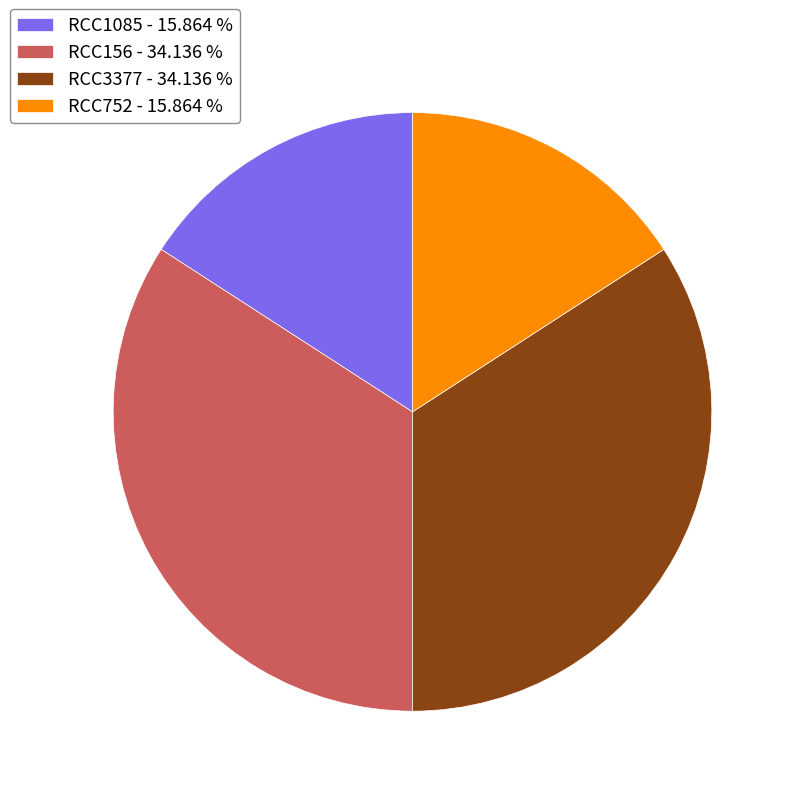

Is there a majority slice in this chart?

No